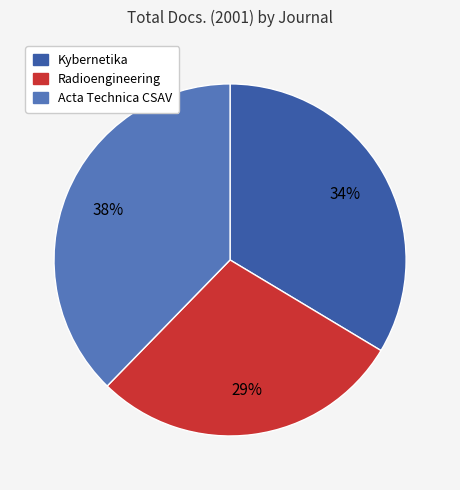

To the nearest percent, what is the combined percentage of Acta Technica CSAV and Kybernetika?

71%